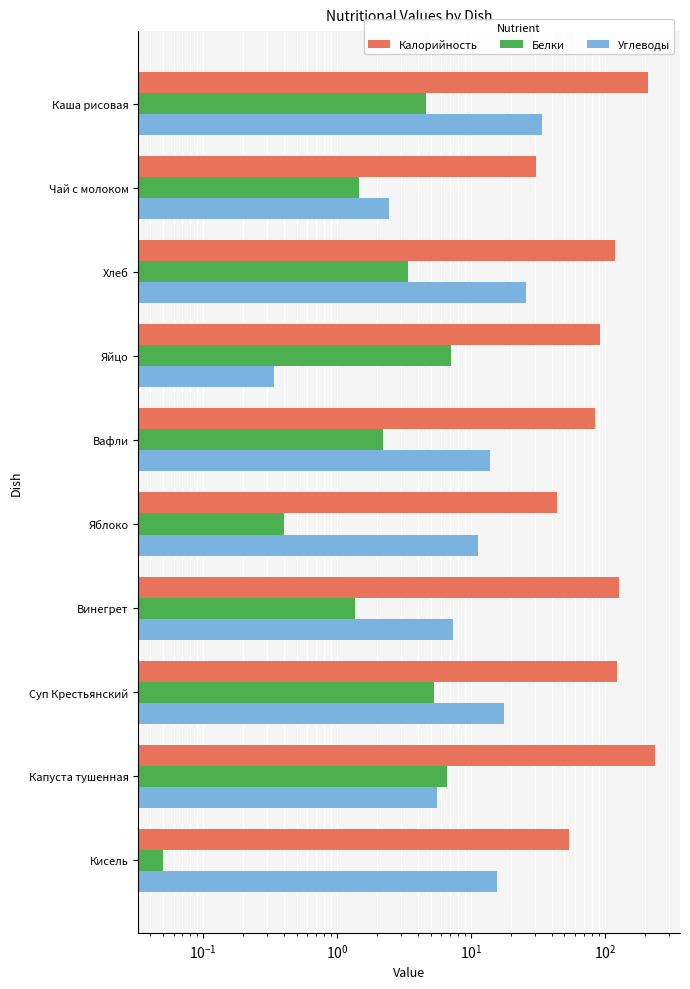

What is the minimum value shown in the chart?

0.1